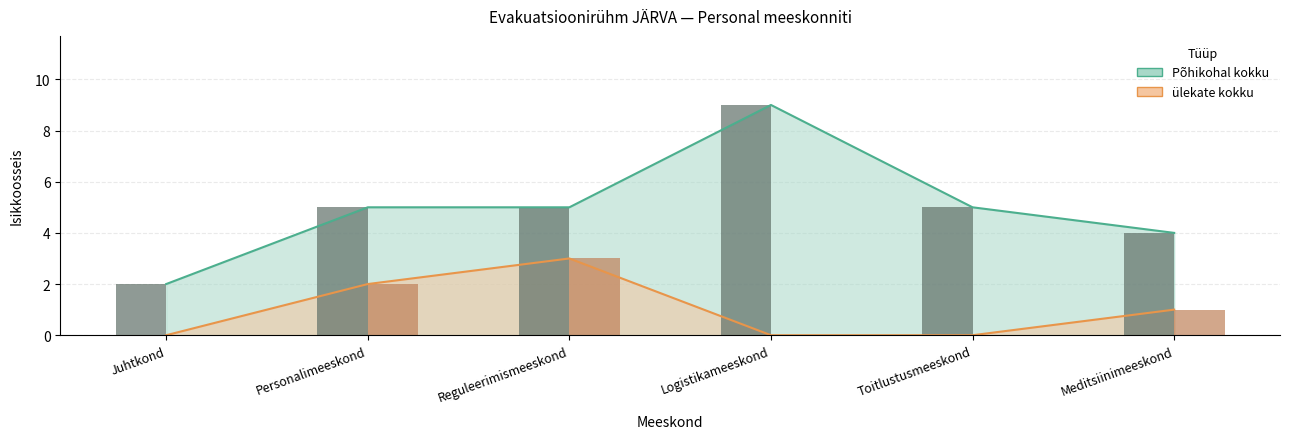

Reading right to left, list all the values displayed in this chart.

Põhikohal kokku: 4	5	9	5	5	2
ülekate kokku: 1	0	0	3	2	0